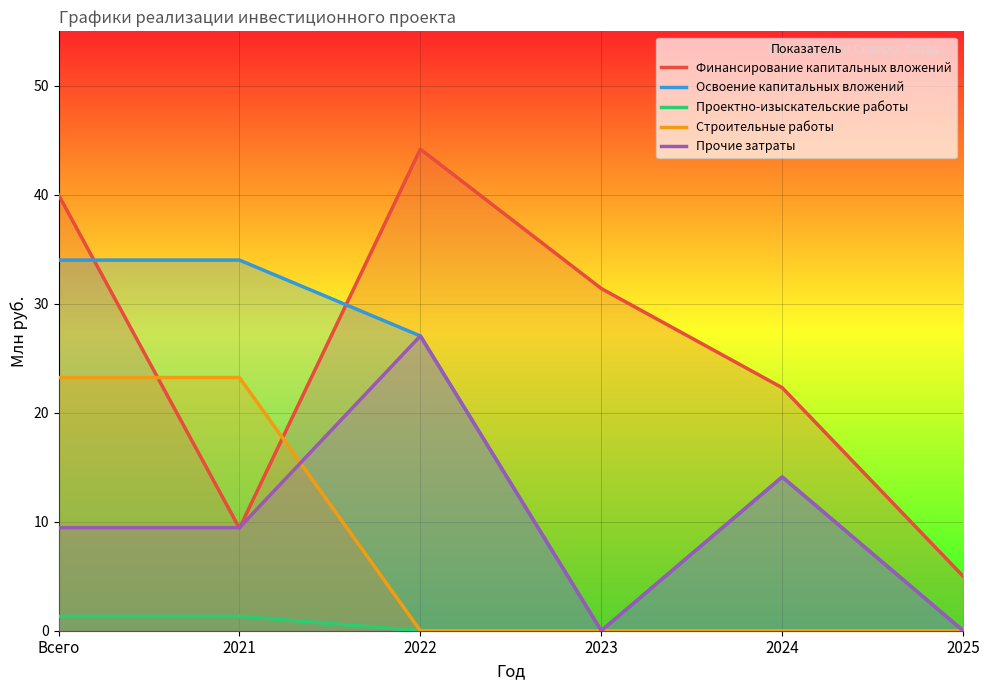

True or false: Прочие затраты and Освоение капитальных вложений cross at least once.

False